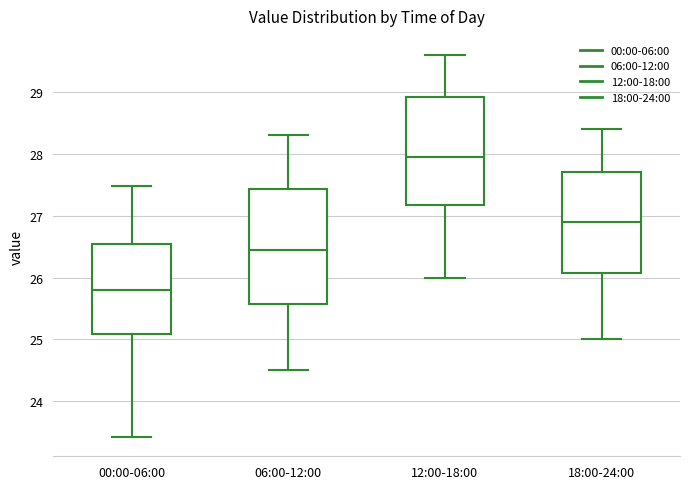

Where does the median line of the box for 18:00-24:00 sit on the y-axis? The values are not printed on the chart, so give them approximately, as read against the axis.

26.9